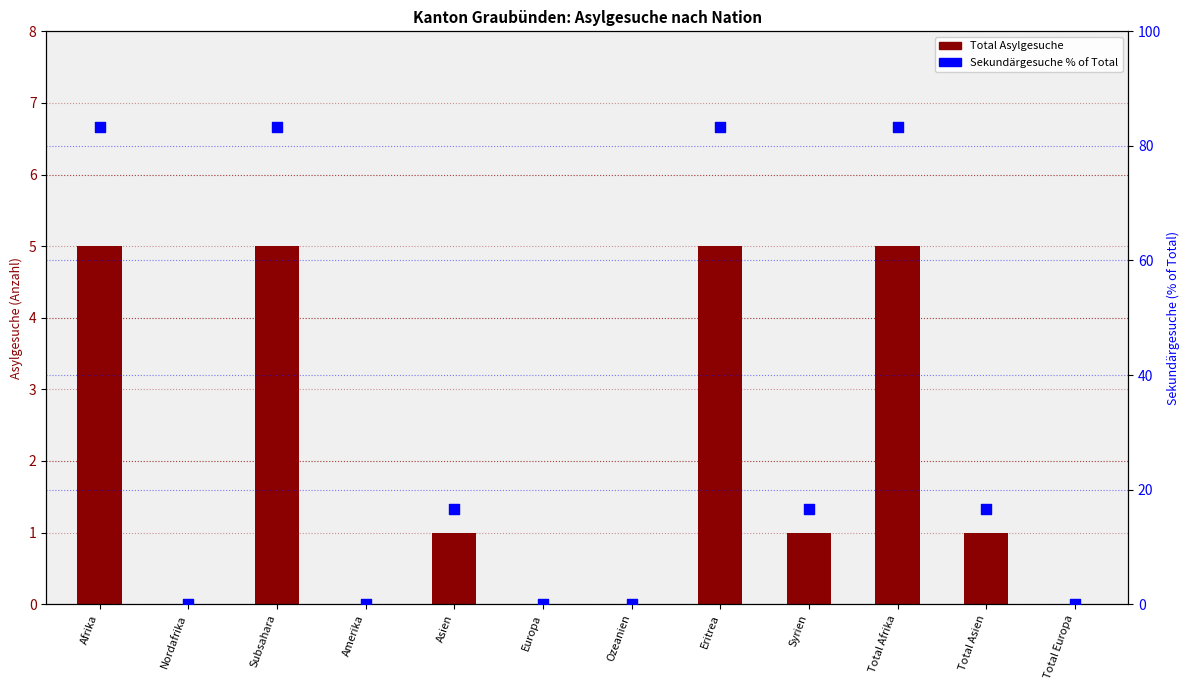

Which series reaches the maximum Y coordinate?

Sekundärgesuche %